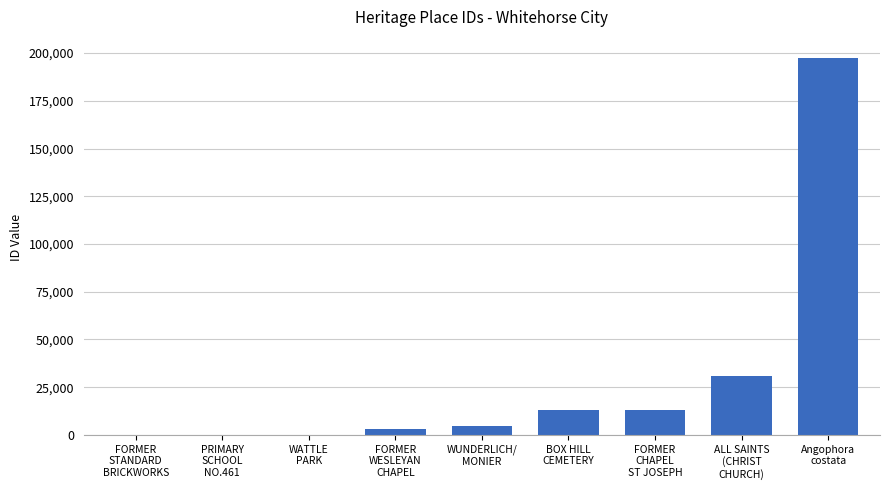

What is the greatest value displayed?

197146